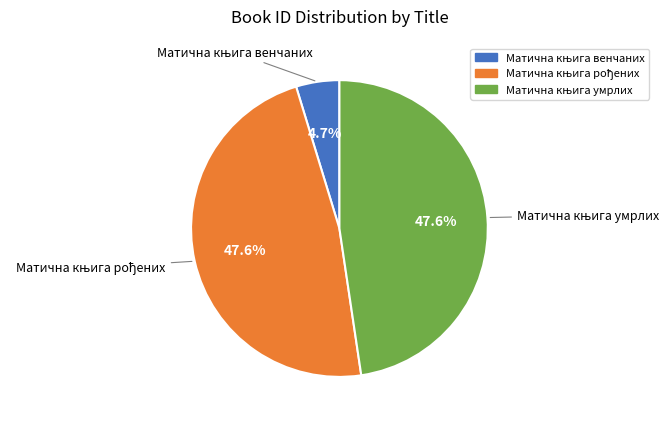

Is there any slice that represents more than half of the pie?

No